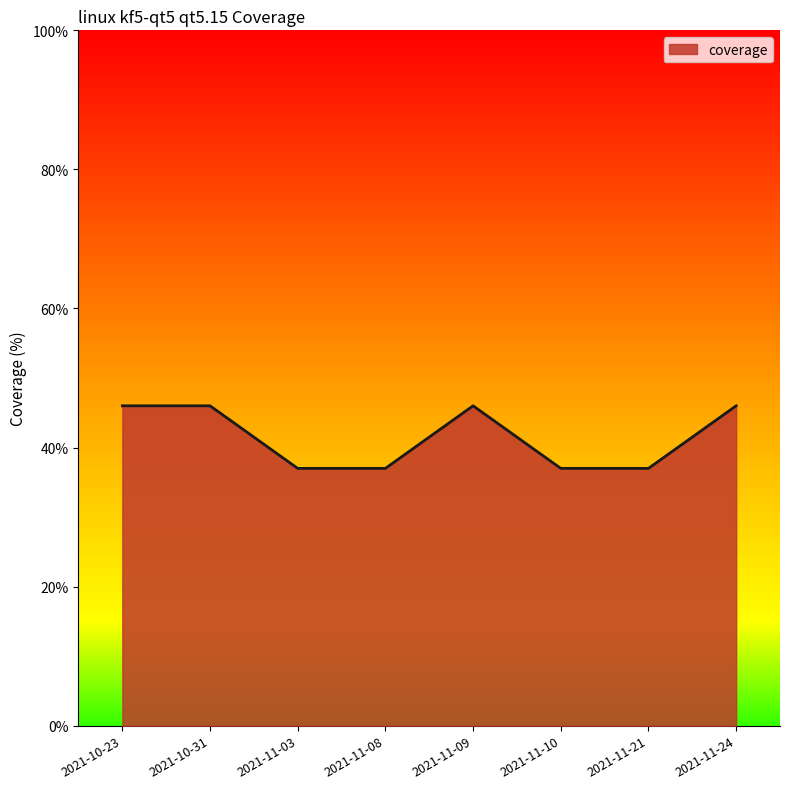

The chart shows a value of 11 at 2021-11-09. True or false?

False